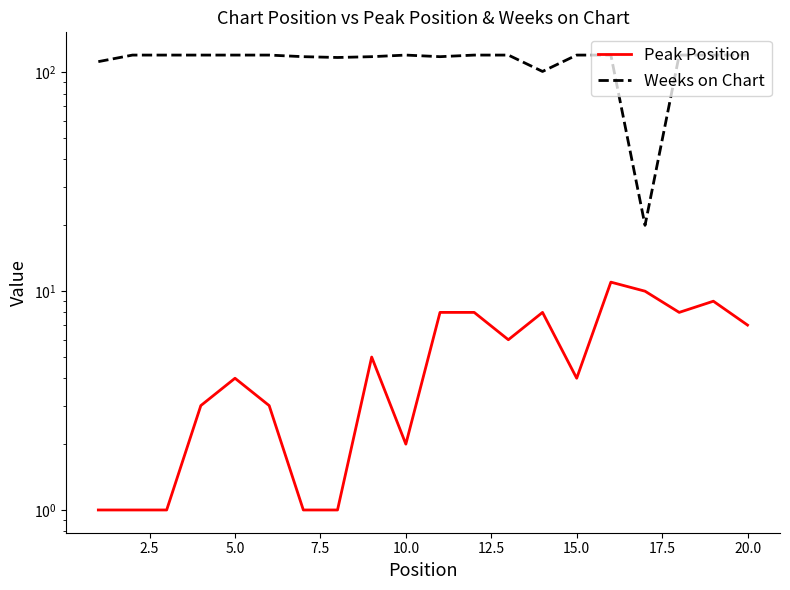

What is the sum of the Weeks on Chart values at 19 and 20.0?

238